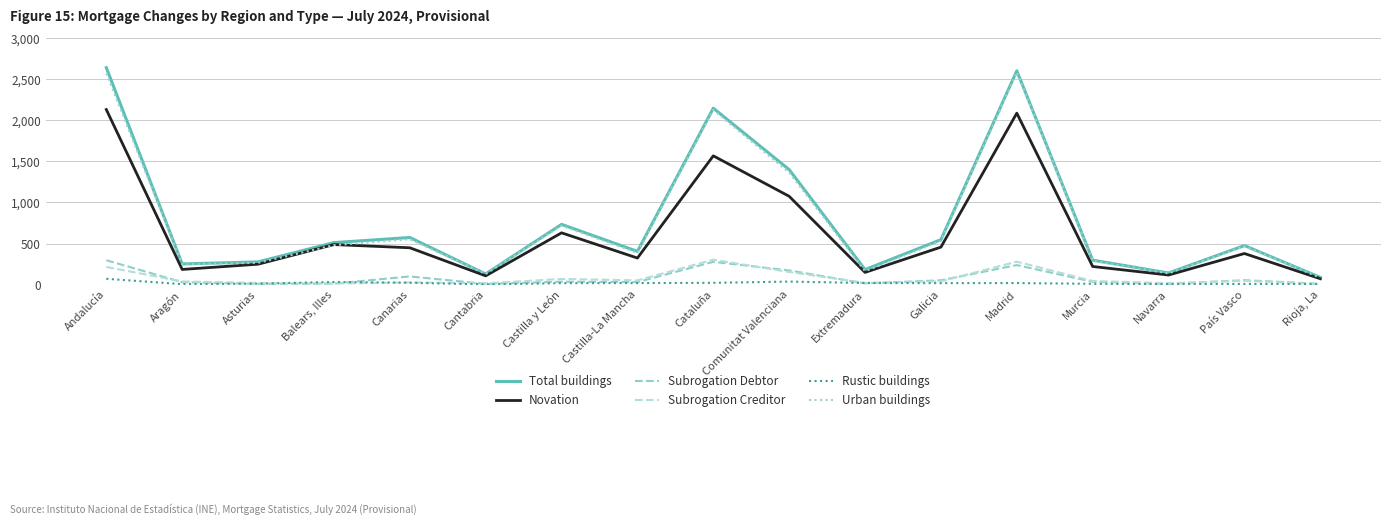

What are all the series names shown in the legend?

Total buildings, Novation, Subrogation Debtor, Subrogation Creditor, Rustic buildings, Urban buildings